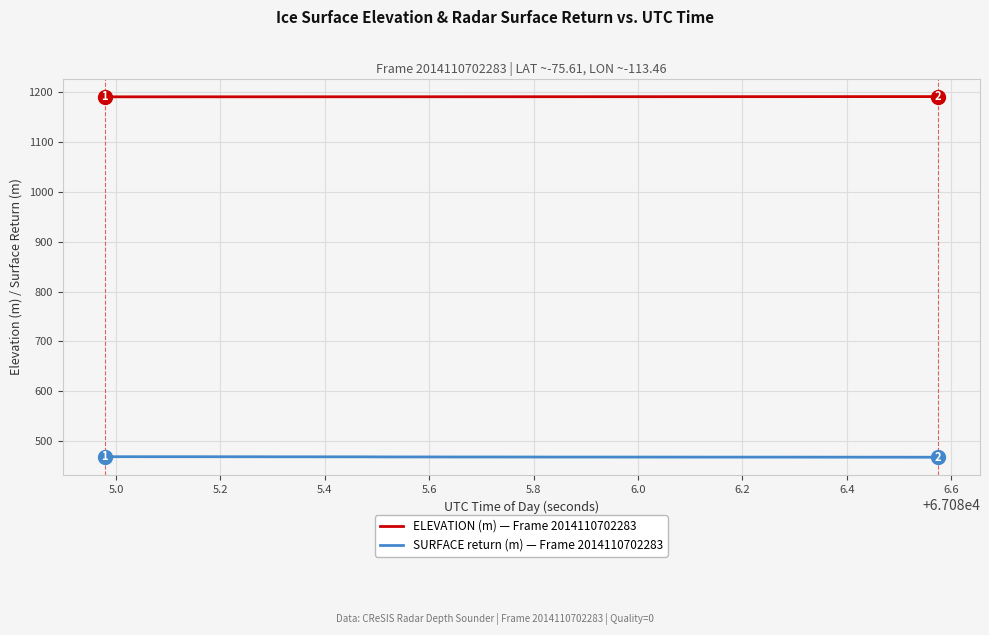

List the series in order of their overall mean, lowest first.

SURFACE return (m) — Frame 2014110702283, ELEVATION (m) — Frame 2014110702283